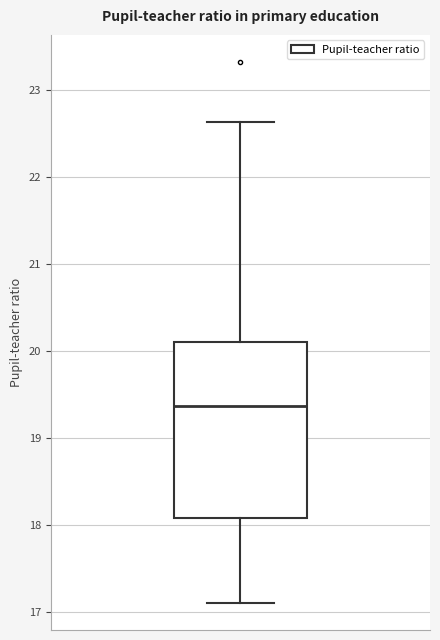

Transcribe this box plot: give where the median line is, the range the box spans, and where the two whiskers end, as read against the y-axis. The values are not printed on the chart, so give them approximately, as read against the axis.

median 19.4, box 18.1 to 20.1, whiskers 17.1 to 22.6